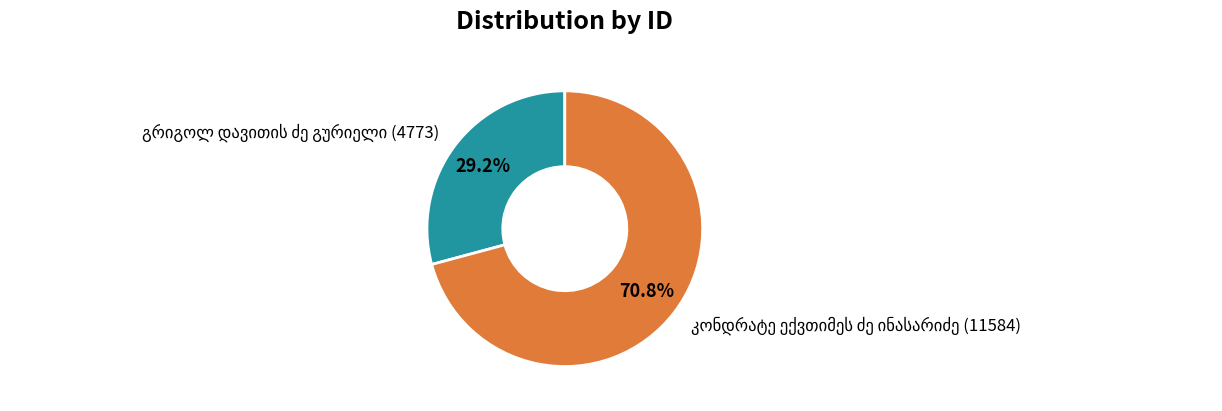

Does any single category account for the majority?

Yes